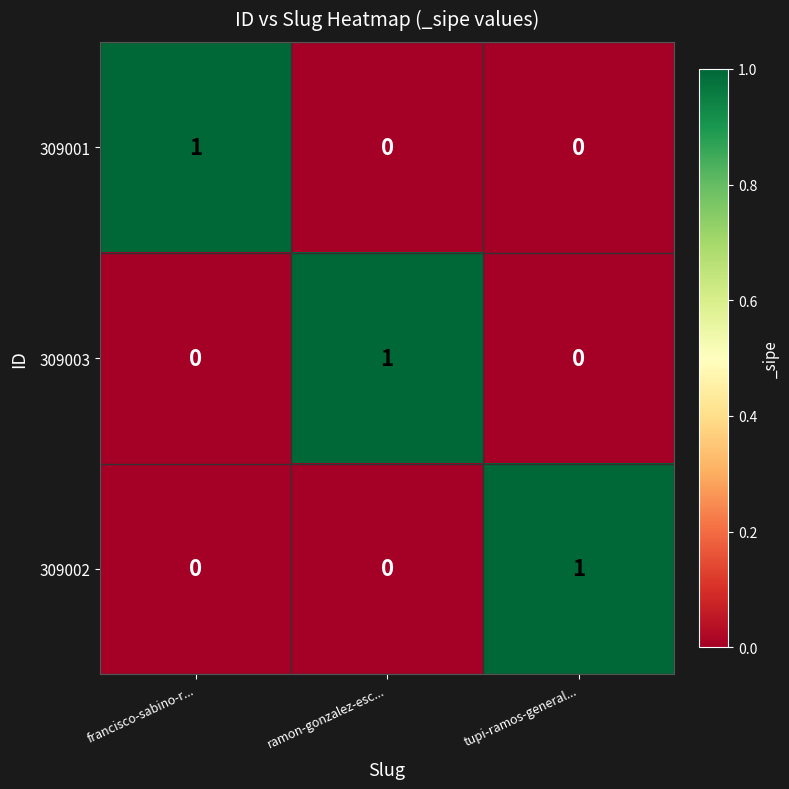

Count the number of data series in this chart.

3